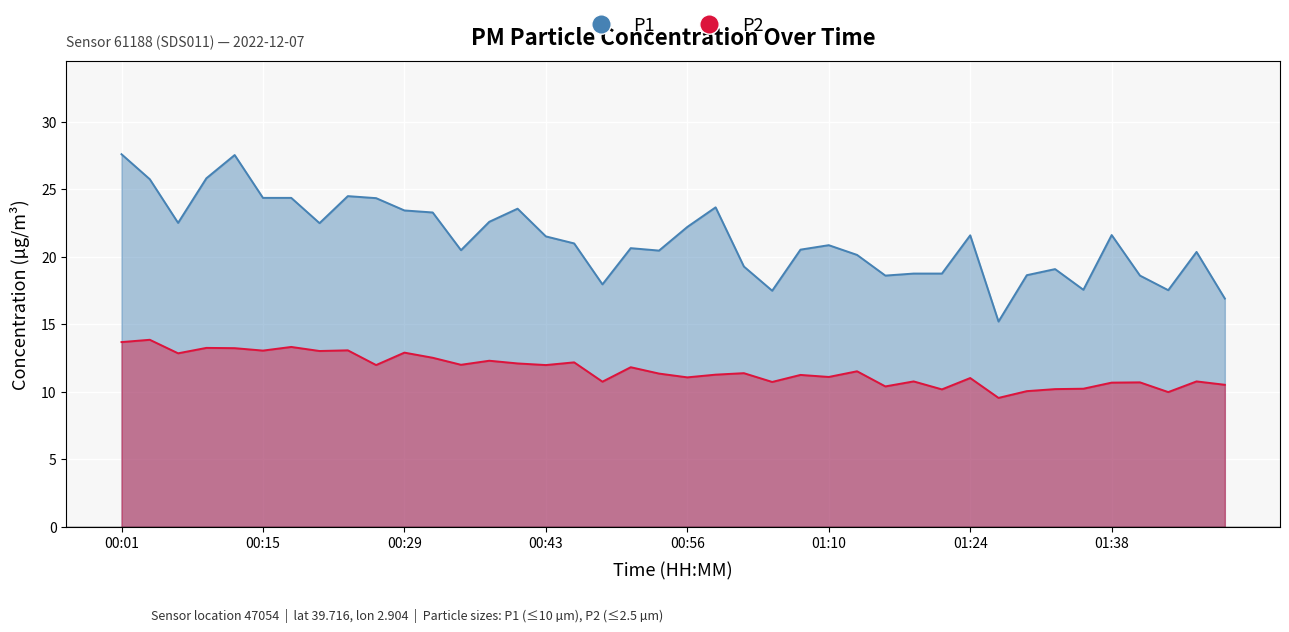

Where is the first local maximum for P2?

00:03